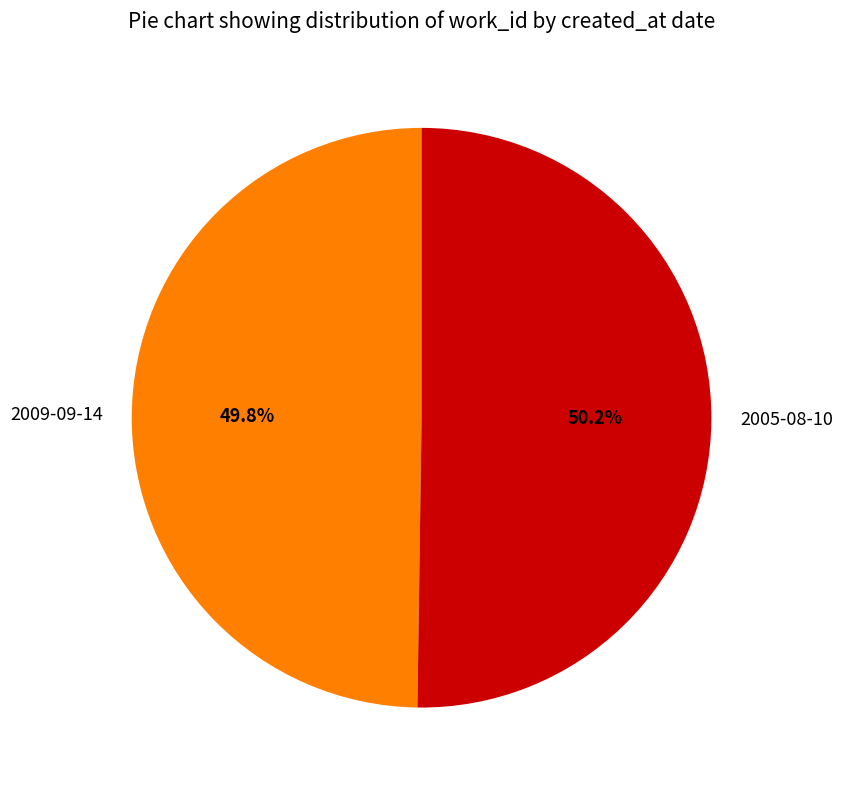

To the nearest percent, what percentage of the pie is 2009-09-14?

50%